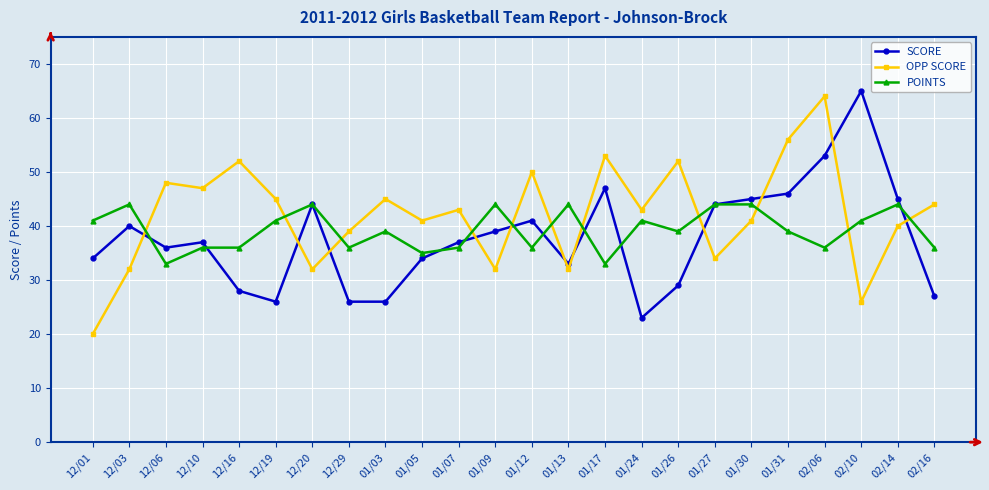

What is the total value across all series at 12/29?

101